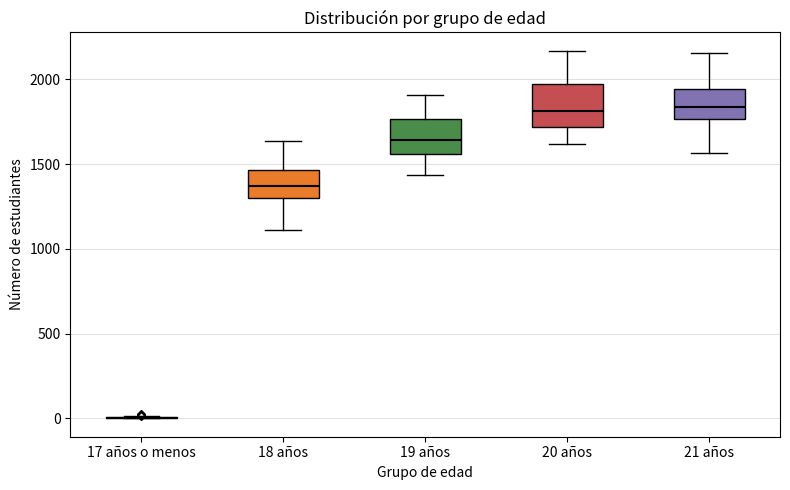

Comparing the boxes themselves (not the whiskers), which one is the tallest?

20 años